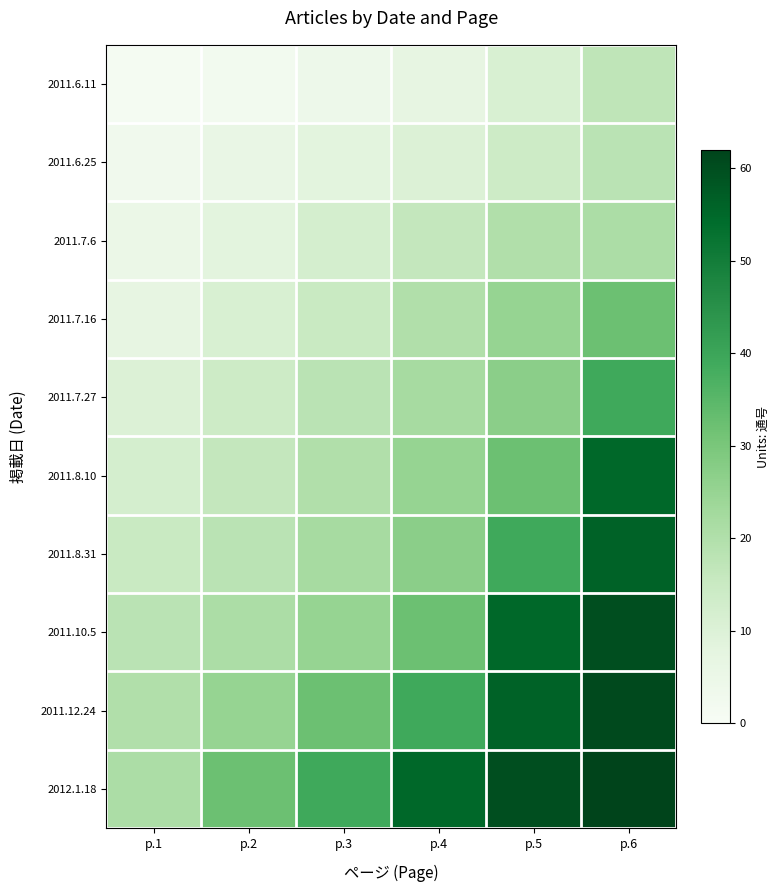

Count the number of data series in this chart.

10